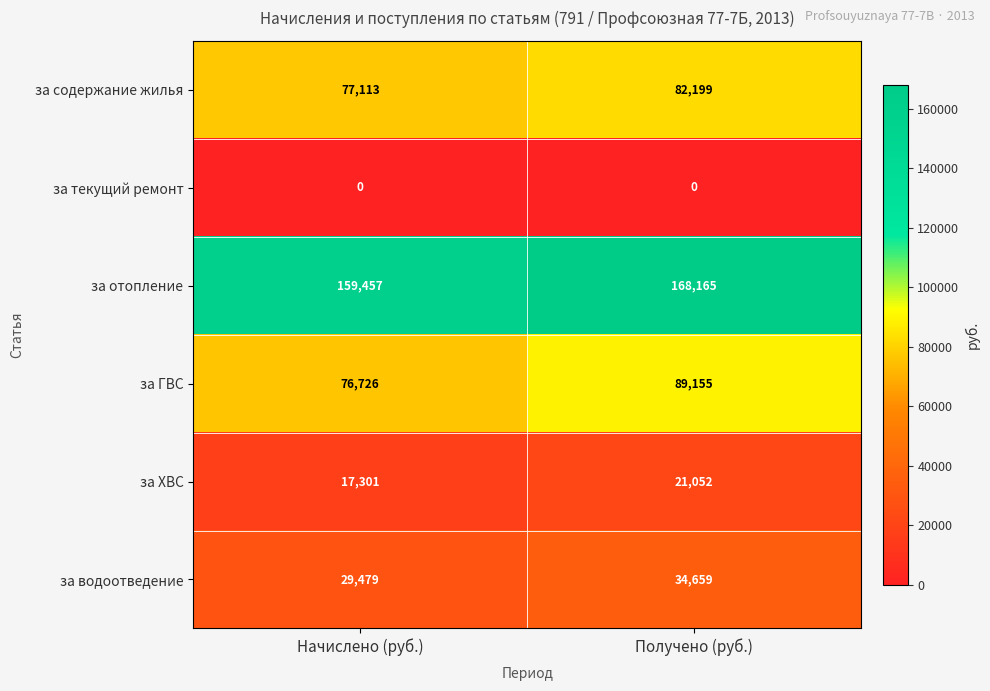

Which series has the widest spread of values?

за ГВС